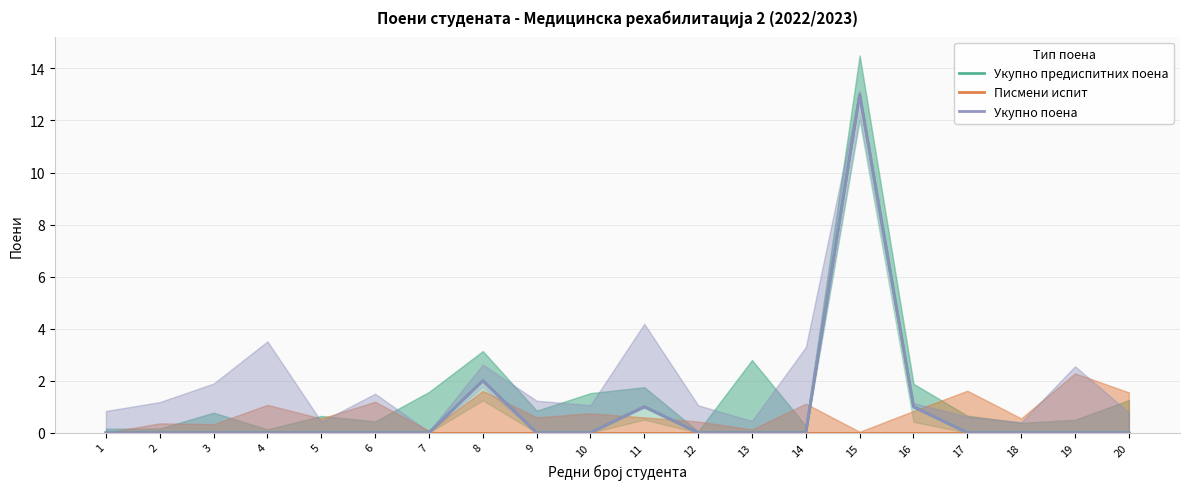

Reading left to right, list all the values displayed in this chart.

Укупно предиспитних поена: 0	0	0	0	0	0	0	2	0	0	1	0	0	0	13	1	0	0	0	0
Писмени испит: 0	0	0	0	0	0	0	0	0	0	0	0	0	0	0	0	0	0	0	0
Укупно поена: 0	0	0	0	0	0	0	2	0	0	1	0	0	0	13	1	0	0	0	0